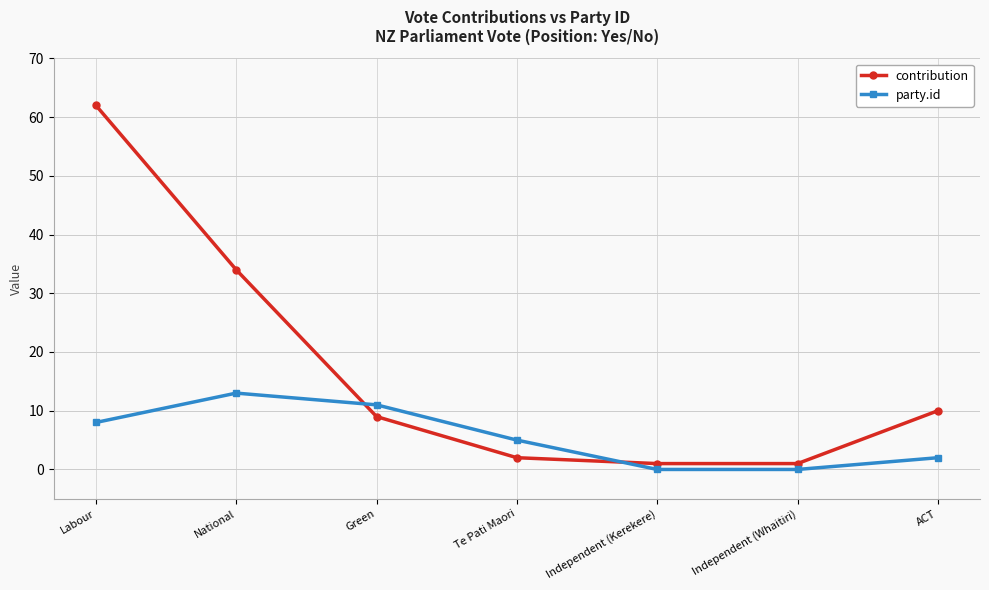

Reading left to right, list all the values displayed in this chart.

contribution: Labour=62	National=34	Green=9	Te Pati Maori=2	Independent (Kerekere)=1	Independent (Whaitiri)=1	ACT=10
party.id: Labour=8	National=13	Green=11	Te Pati Maori=5	Independent (Kerekere)=0	Independent (Whaitiri)=0	ACT=2